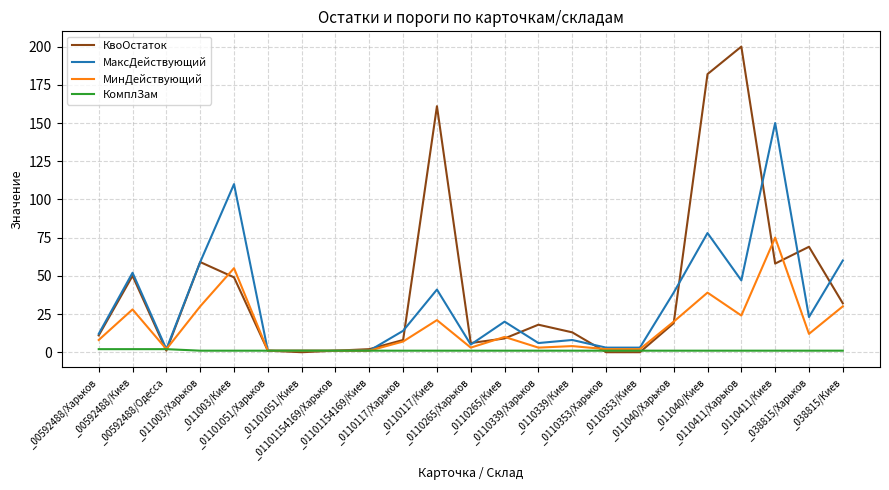

Reading right to left, list all the values displayed in this chart.

КвоОстаток: 32	69	58	200	182	19	0	0	13	18	9	6	161	8	2	1	0	1	49	59	1	50	11
МаксДействующий: 60	23	150	47	78	39	3	3	8	6	20	5	41	14	1	1	1	1	110	59	2	52	12
МинДействующий: 30	12	75	24	39	20	2	2	4	3	10	3	21	7	1	1	1	1	55	30	2	28	8
КомплЗам: 1	1	1	1	1	1	1	1	1	1	1	1	1	1	1	1	1	1	1	1	2	2	2